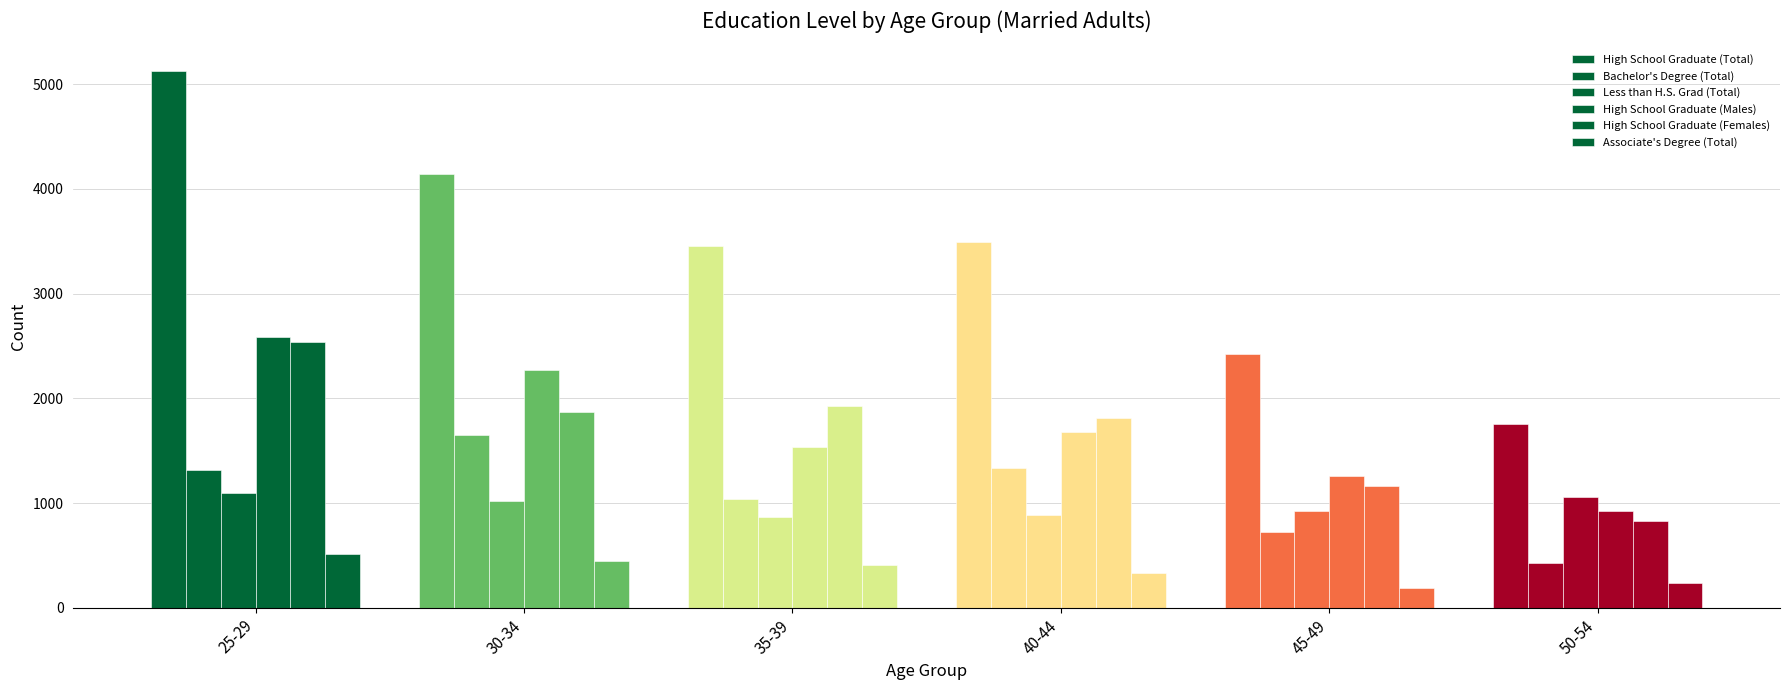

How many bars are there in total?

36